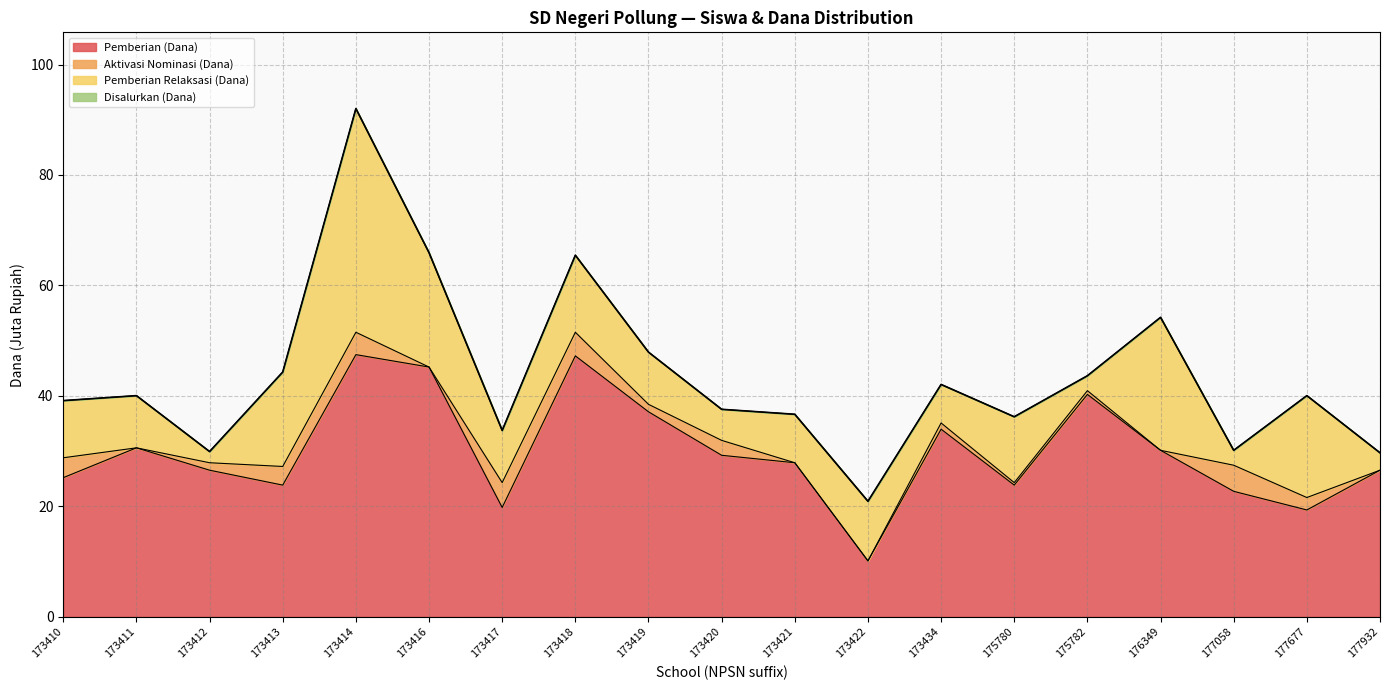

True or false: Pemberian (Siswa) and Pemberian (Dana) intersect in this chart.

False